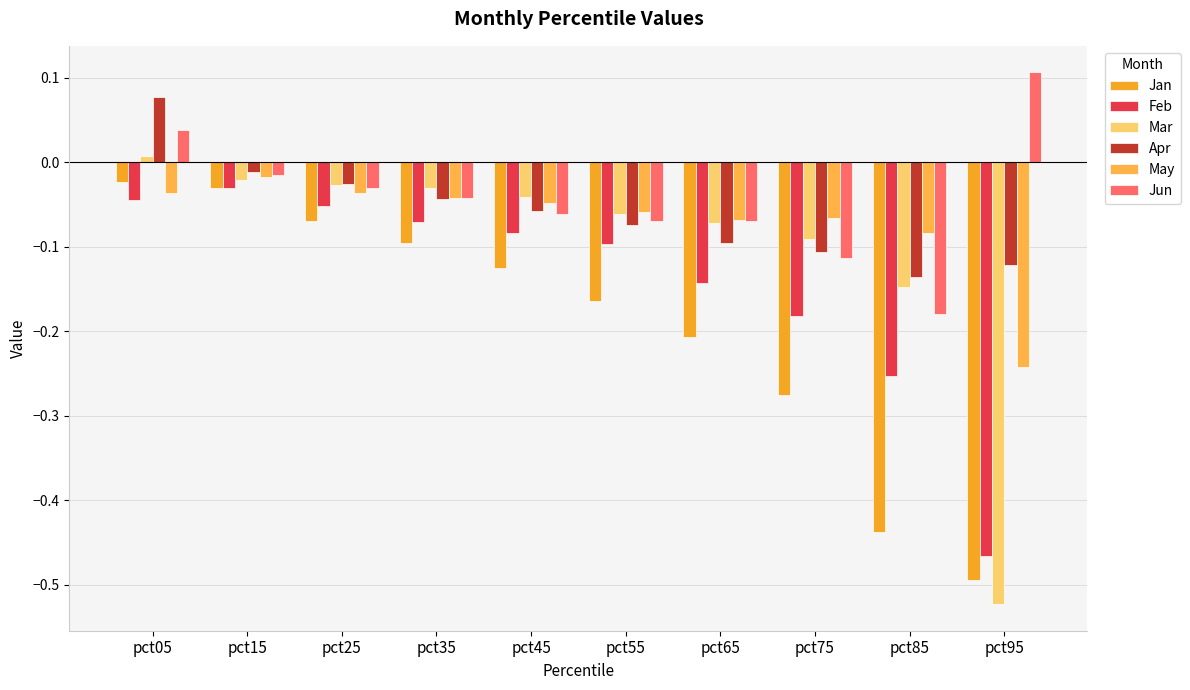

Rank the series at pct75 from highest to lowest value.

May, Mar, Apr, Jun, Feb, Jan